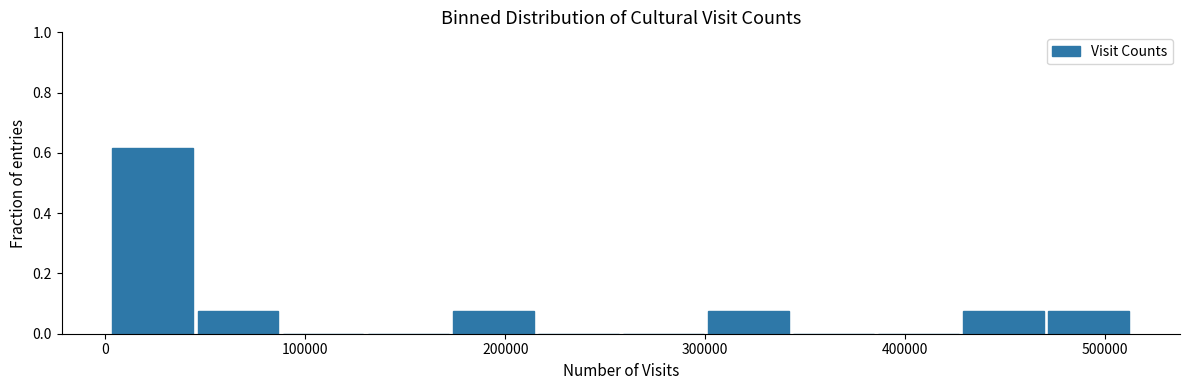

Reading left to right, transcribe this chart: for each bar, give the range it covers on the x-axis and its height. Neither the bar edges nor the heights are printed on the chart, so give them approximately, as read against the axes.

0 to 50000: 0.62
50000 to 90000: 0.08
90000 to 130000: 0
130000 to 170000: 0
170000 to 220000: 0.08
220000 to 260000: 0
260000 to 300000: 0
300000 to 340000: 0.08
340000 to 390000: 0
390000 to 430000: 0
430000 to 470000: 0.08
470000 to 510000: 0.08